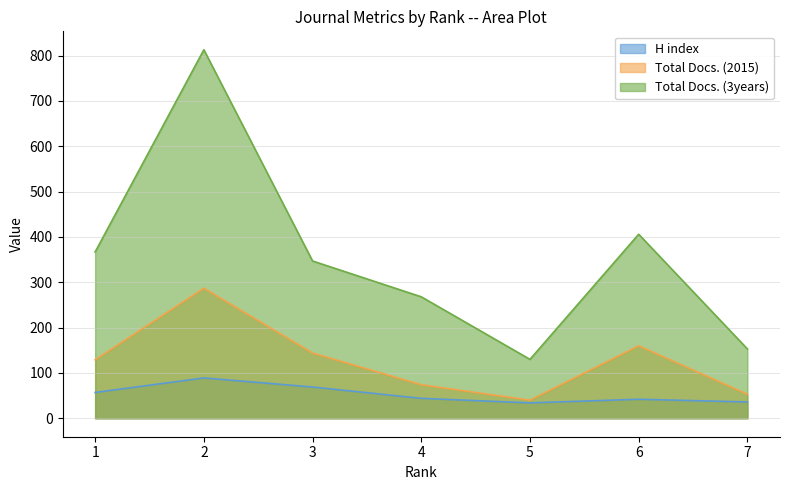

What is the sum of all H index values?

371